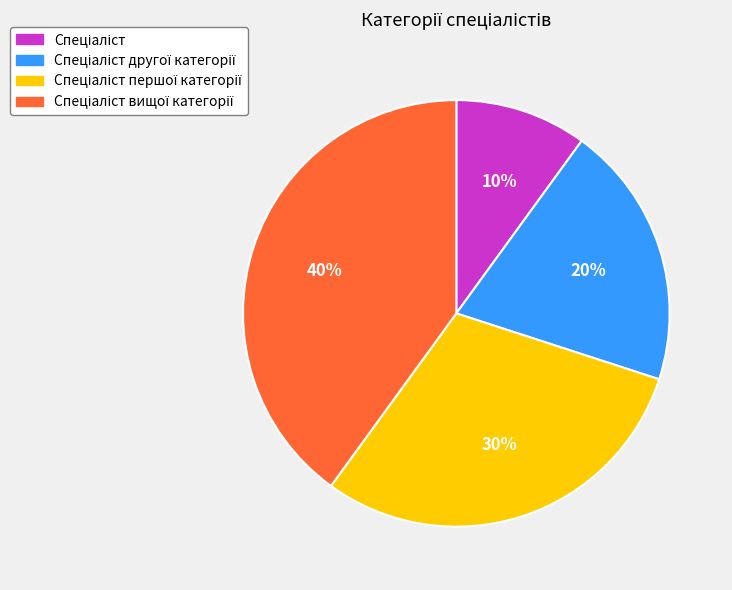

To the nearest percent, what is the difference between the largest and smallest slice percentages?

30%